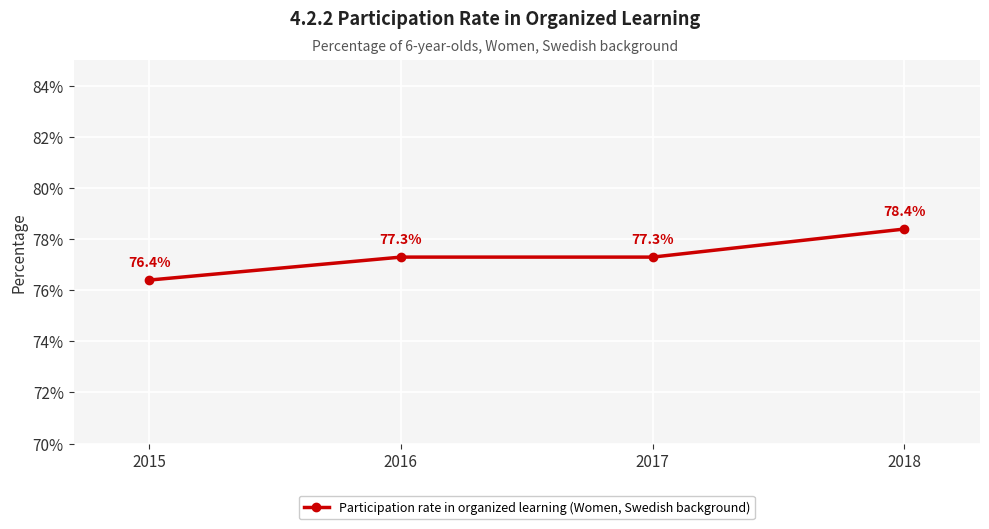

Is it true that the value at 2015 is 76.4?

True